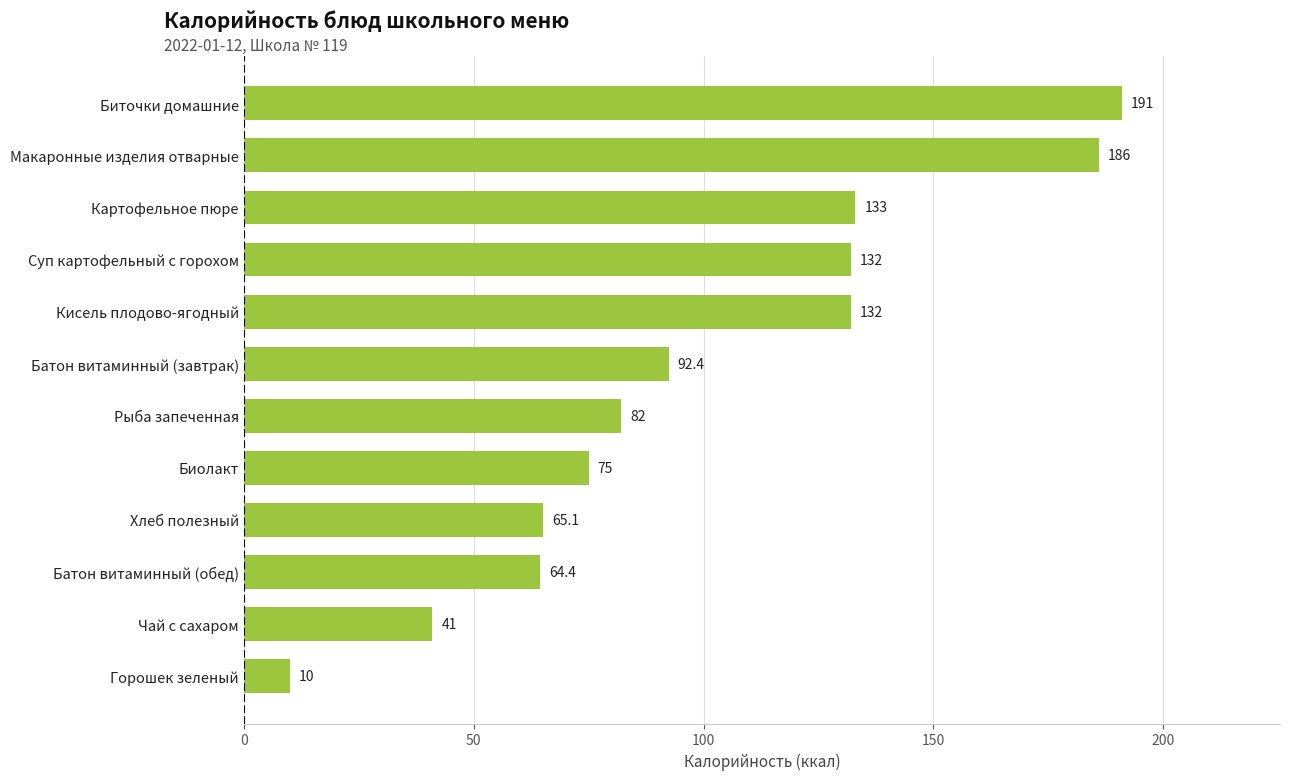

Where is the data nearest to the value 100?

Батон витаминный (завтрак)